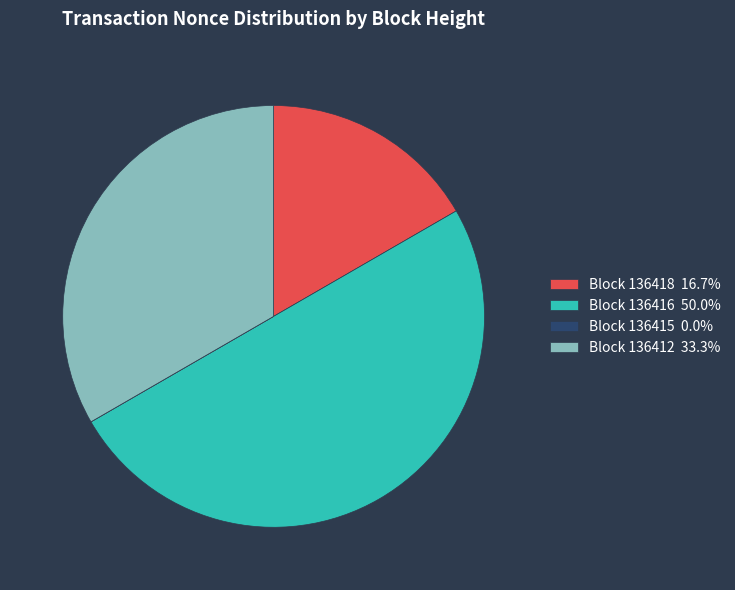

What is the ratio of the value at Block 136418 16.7% to the value at Block 136416 50.0%?

0.3